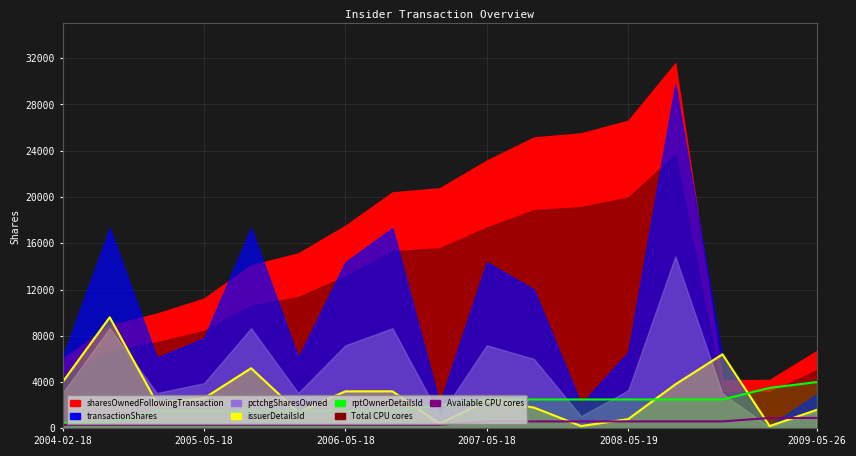

What is the value of the rptOwnerDetailsId point at the 17th from the left?

4000